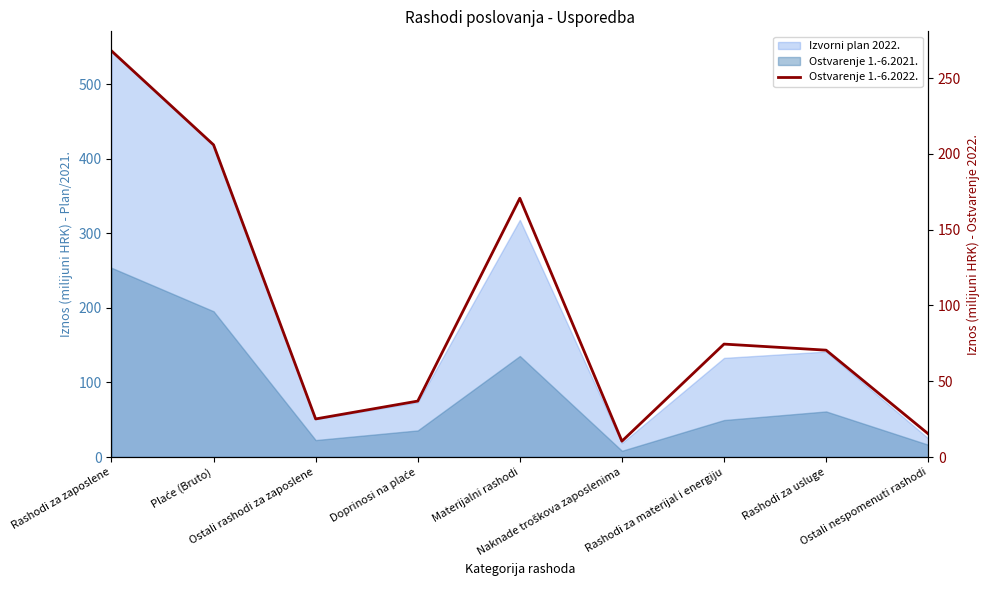

How many categories are shown in the chart?

9